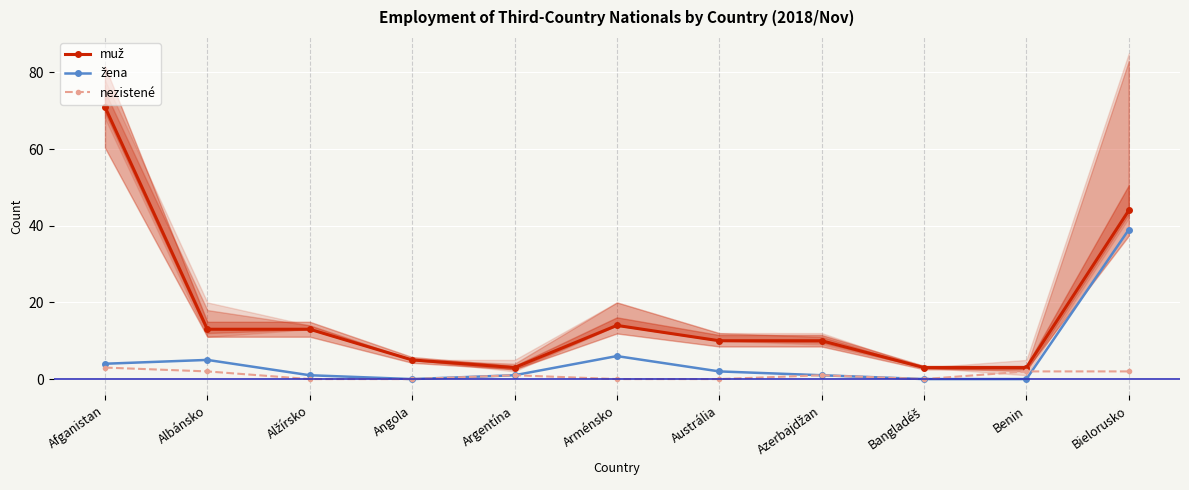

What is the label of the 5th point from the left?

Argentína